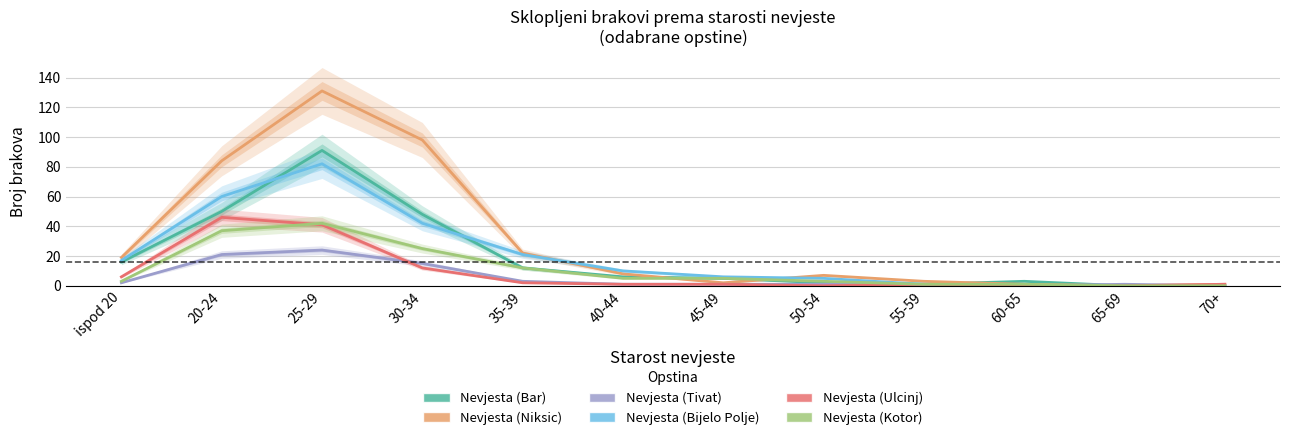

Which category has the highest value in the Nevjesta (Bijelo Polje) series?

25-29